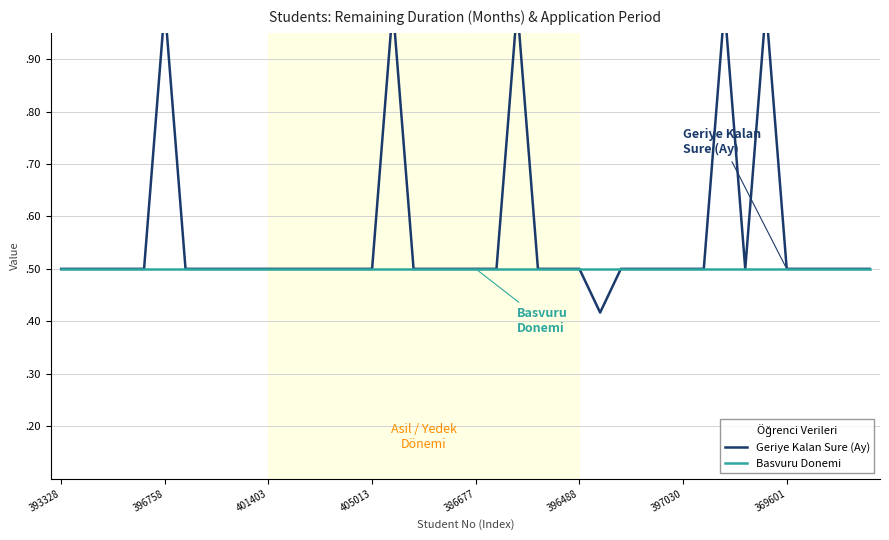

Is this an area chart (filled region under the line)?

No